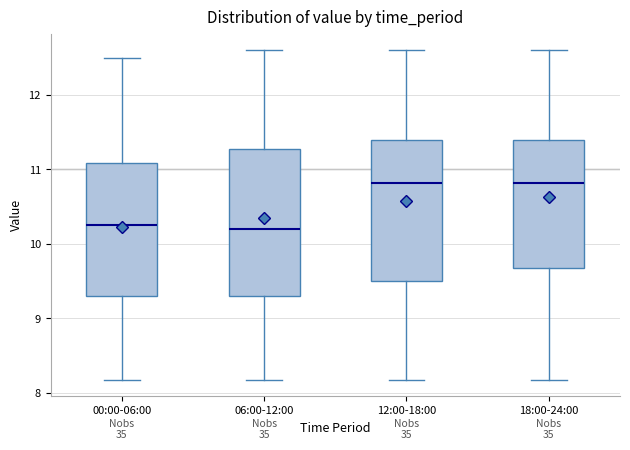

Where does the median line of the box for 12:00-18:00 sit on the y-axis? The values are not printed on the chart, so give them approximately, as read against the axis.

10.8